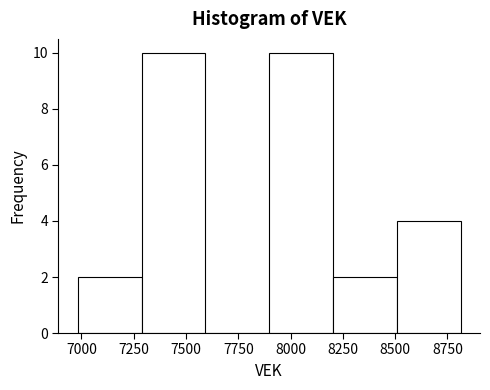

Reading left to right, transcribe this chart: for each bar, give the range it covers on the x-axis and its height. Neither the bar edges nor the heights are printed on the chart, so give them approximately, as read against the axes.

7000 to 7300: 2
7300 to 7600: 10
7600 to 7900: 0
7900 to 8200: 10
8200 to 8500: 2
8500 to 8800: 4